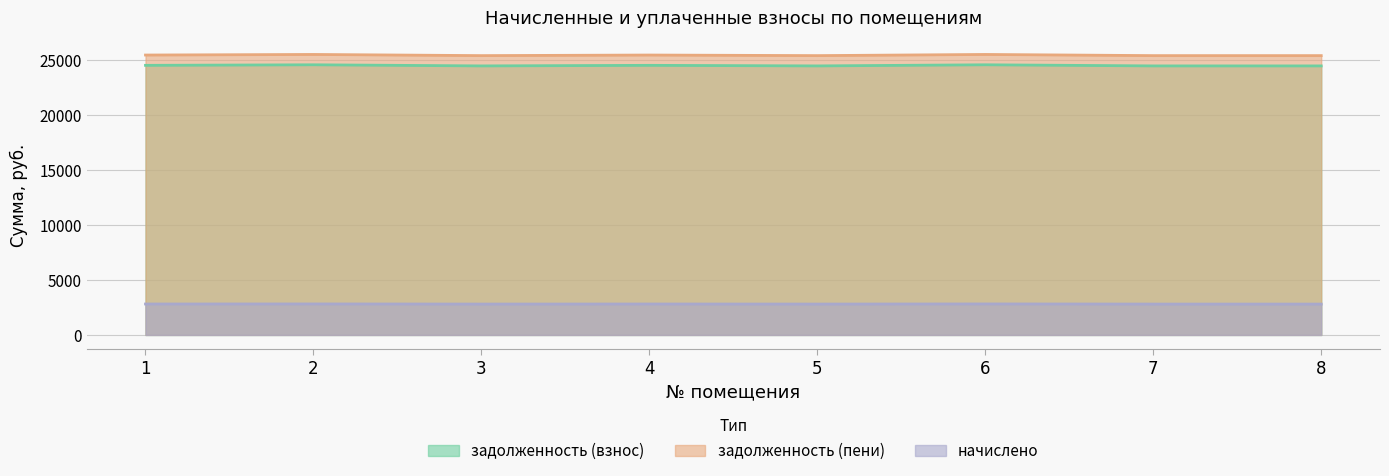

Rank the categories by задолженность (пени) value from highest to lowest.

2, 6, 1, 4, 3, 5, 7, 8